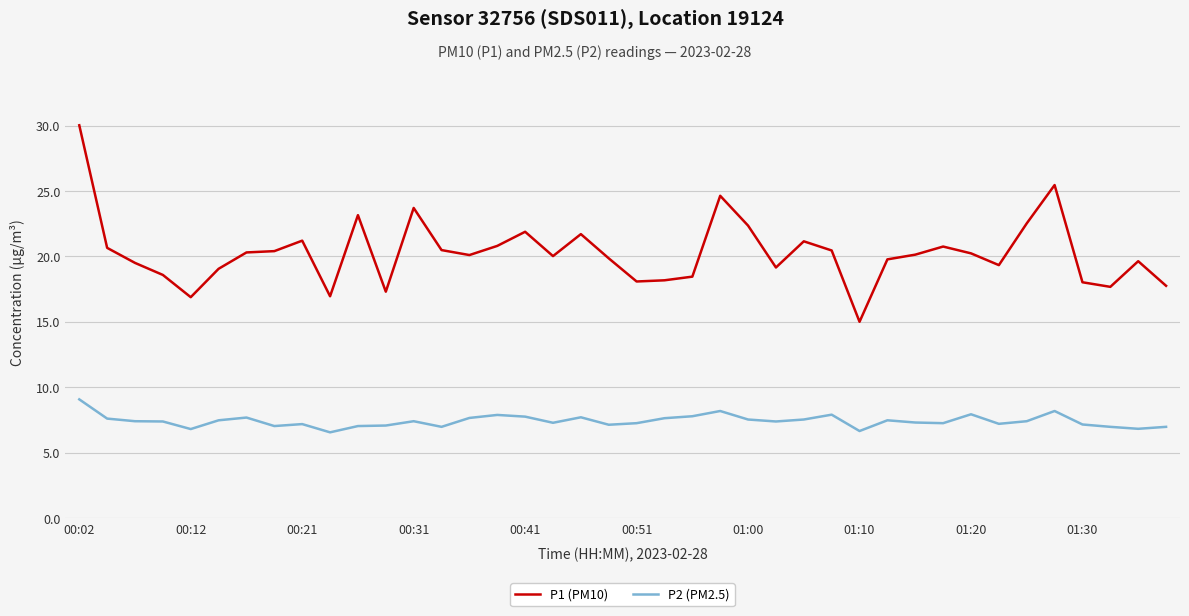

Which series has the largest total across all categories?

P1 (PM10)